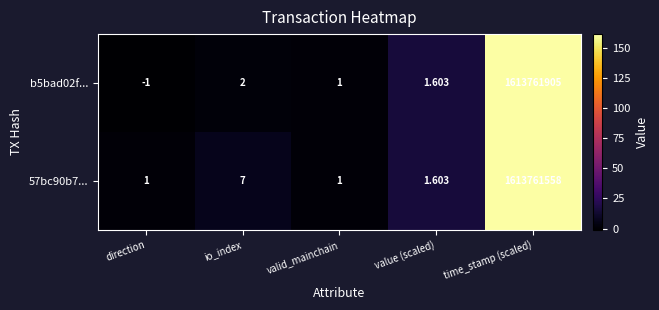

At which category does the chart reach its minimum across all series?

direction